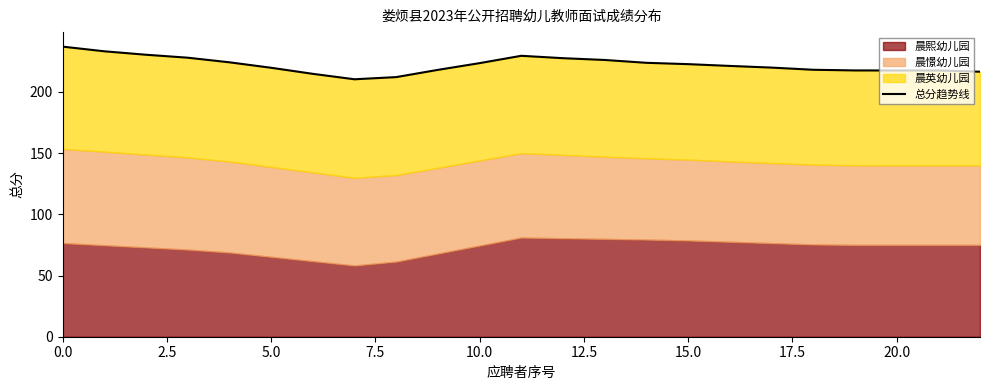

At which label is the value closest to 223?

15